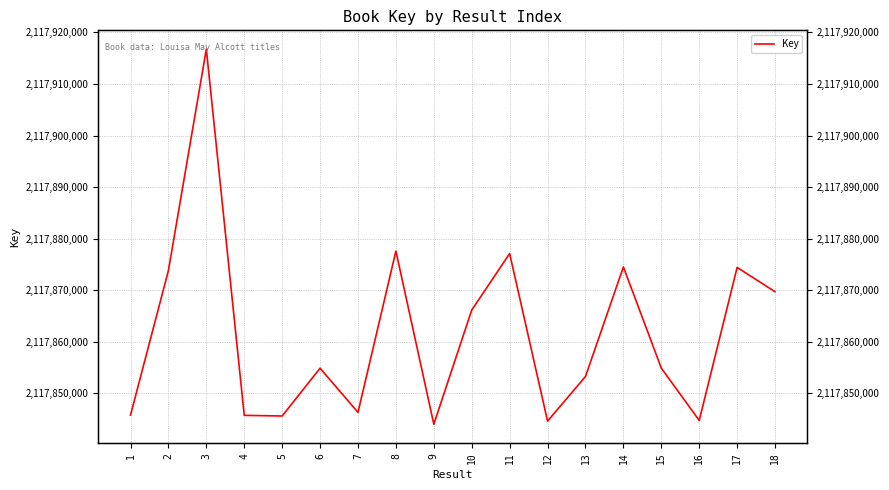

What is the sum of the values at 1 and 2?

4235719634